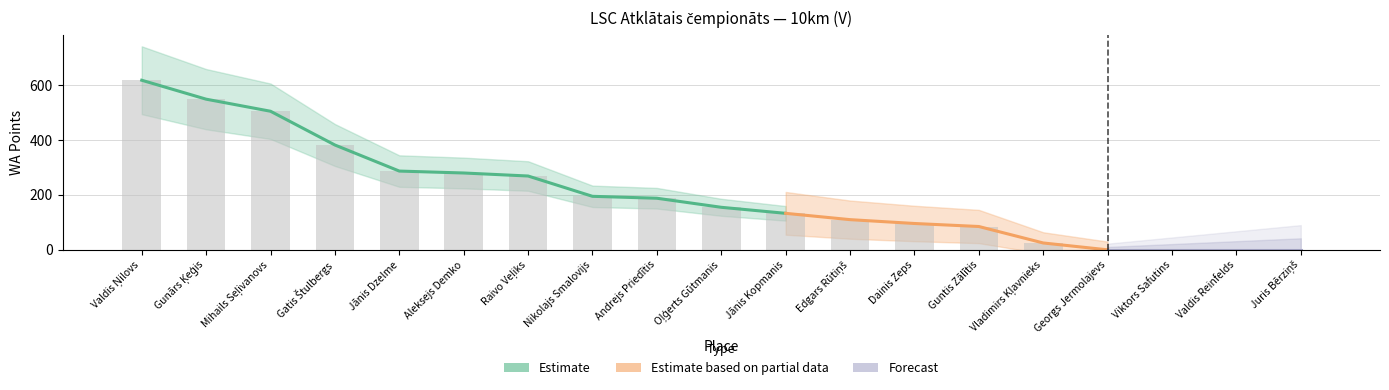

Reading right to left, transcribe all the data shown in this chart.

0	0	0	0	25	85	96	110	133	155	188	195	269	280	287	382	505	549	618